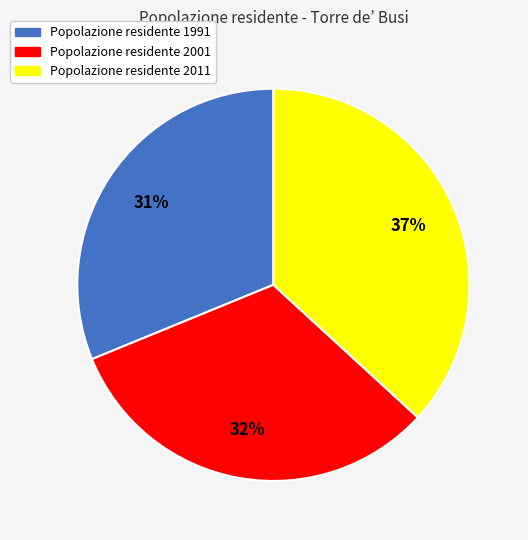

To the nearest percent, what is the difference between the largest and smallest slice percentages?

6%